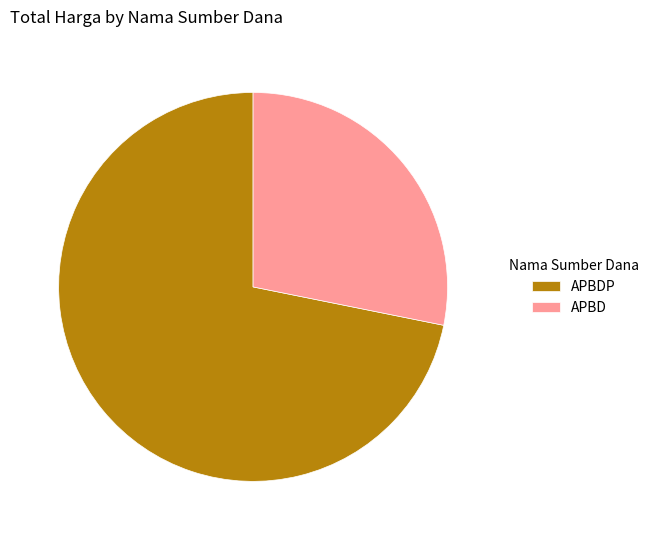

Which category has the smallest portion of the pie?

APBD